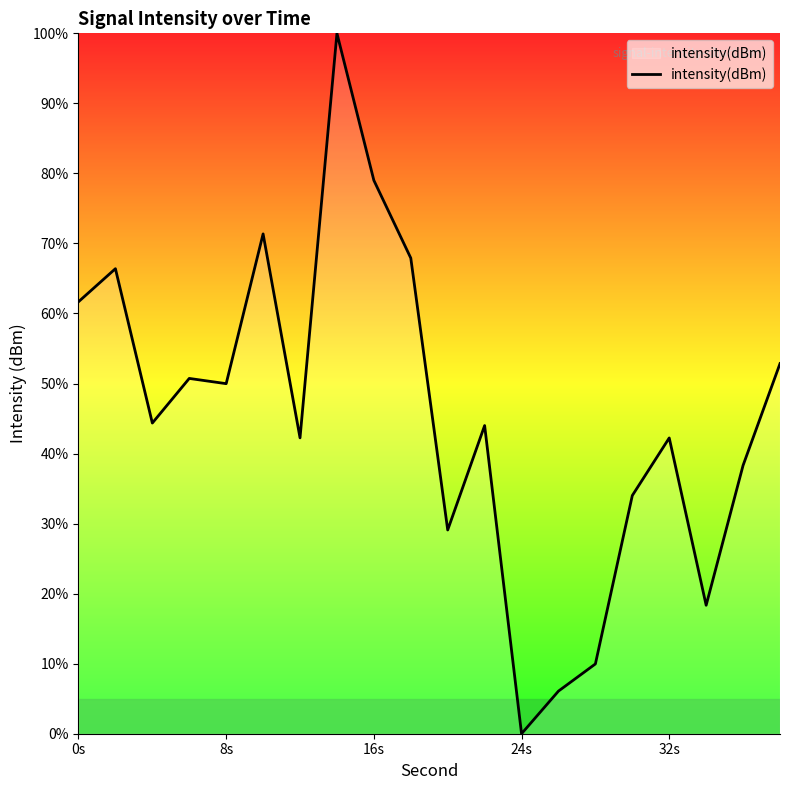

What is the maximum value shown in the chart?

100.0